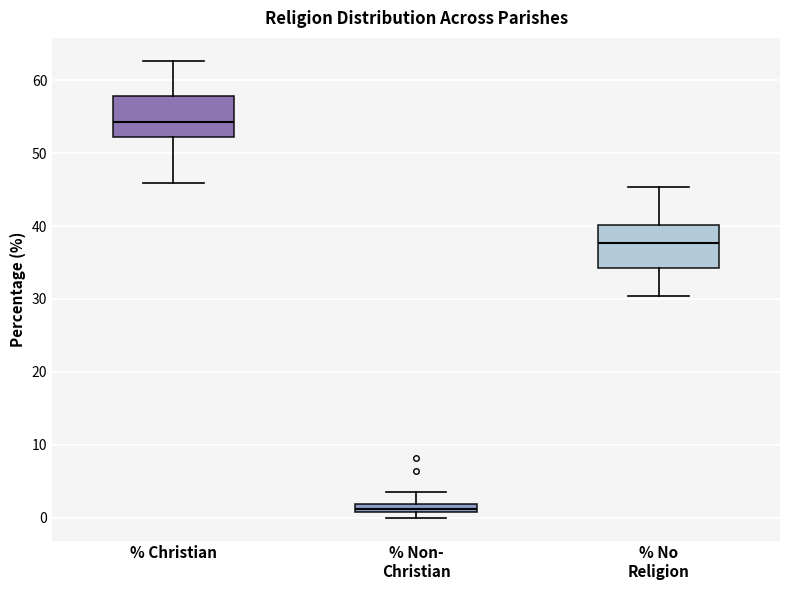

Which box has the lowest median line?

% Non- Christian